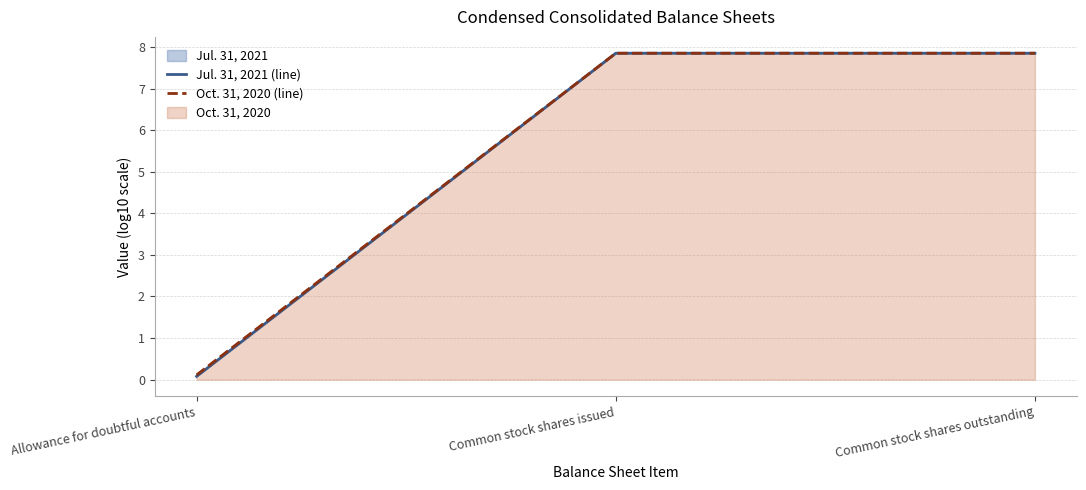

The Oct. 31, 2020 (line) series shows 0.1 at Allowance for doubtful accounts. True or false?

True